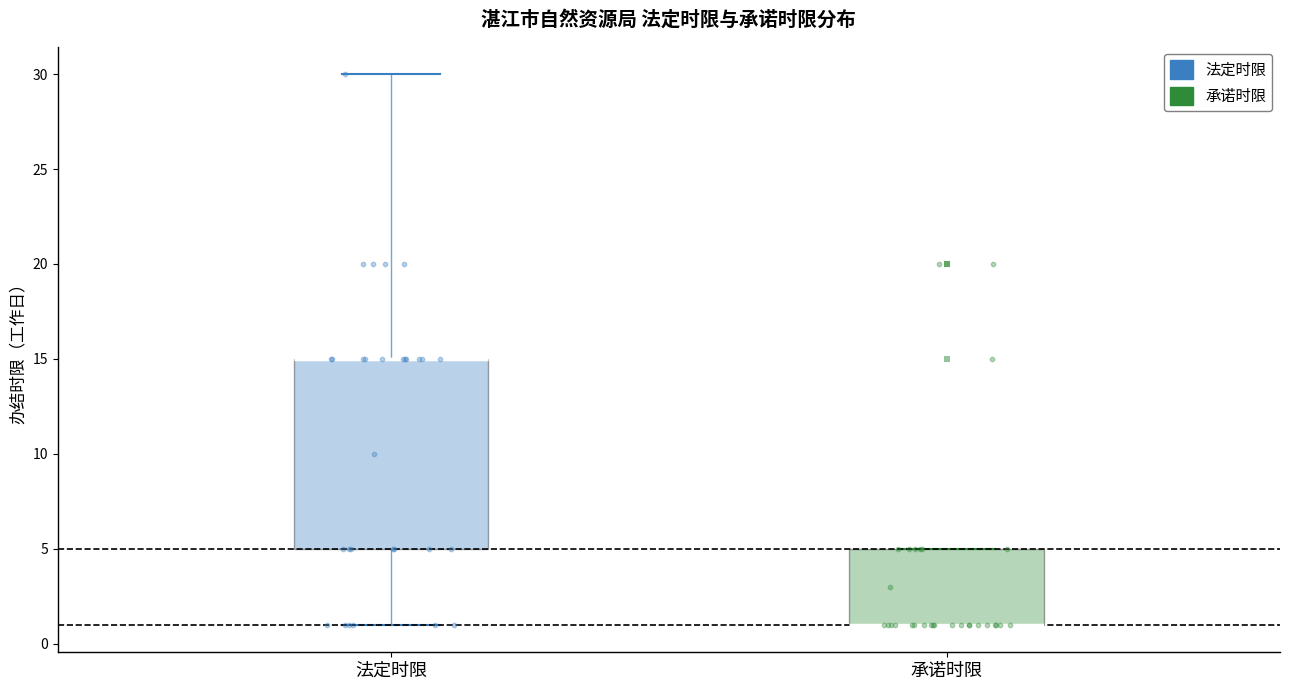

Comparing the boxes themselves (not the whiskers), which one is the tallest?

法定时限